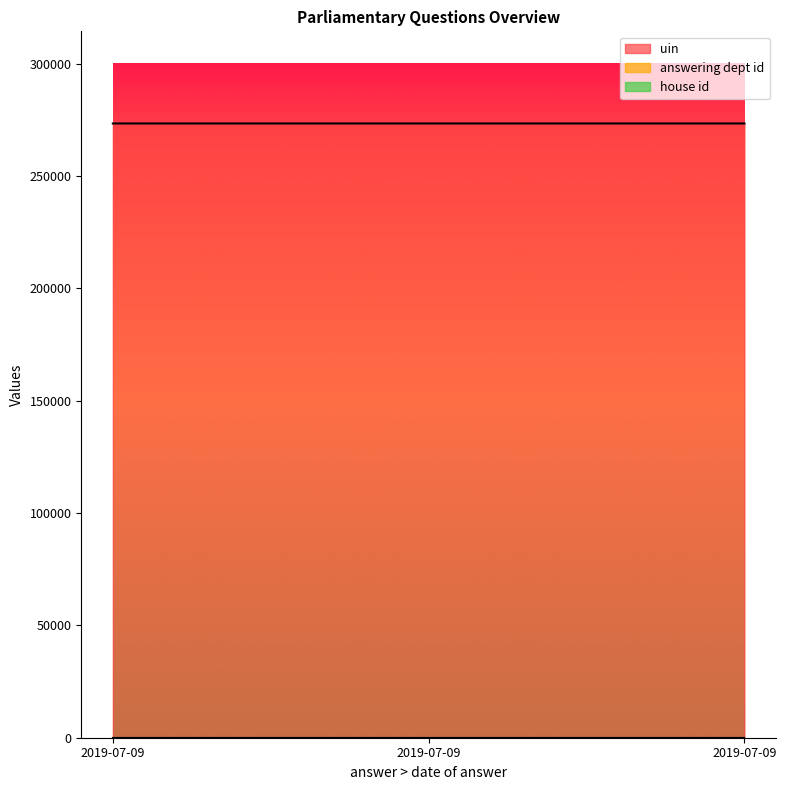

Count the uin values in the range 273395 to 273397.

3